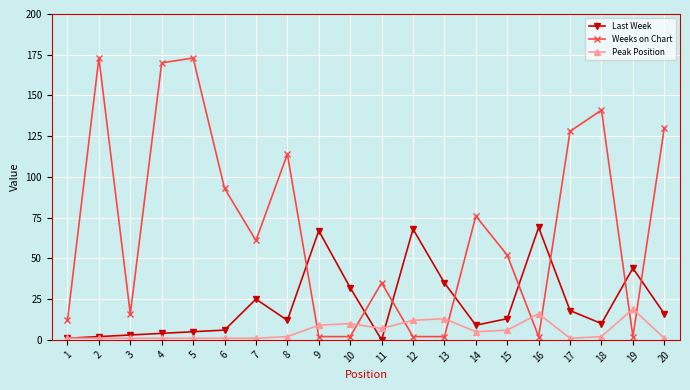

Which series changed the most between 2 and 9?

Weeks on Chart